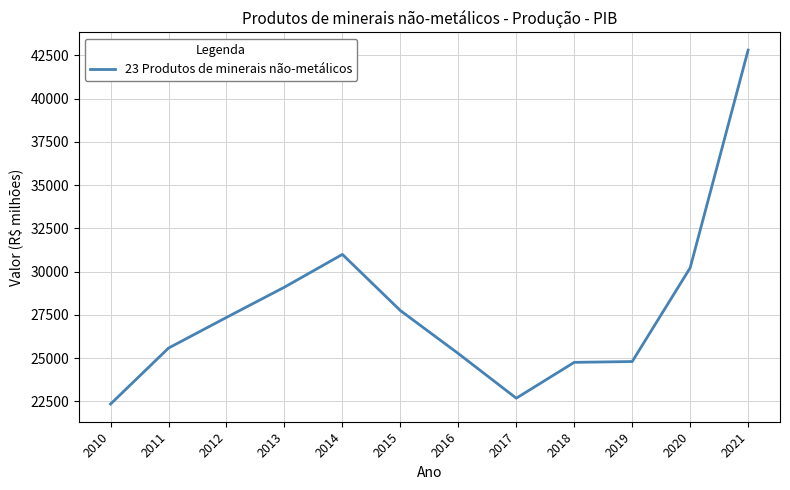

At which label is the value closest to 32573?

2014